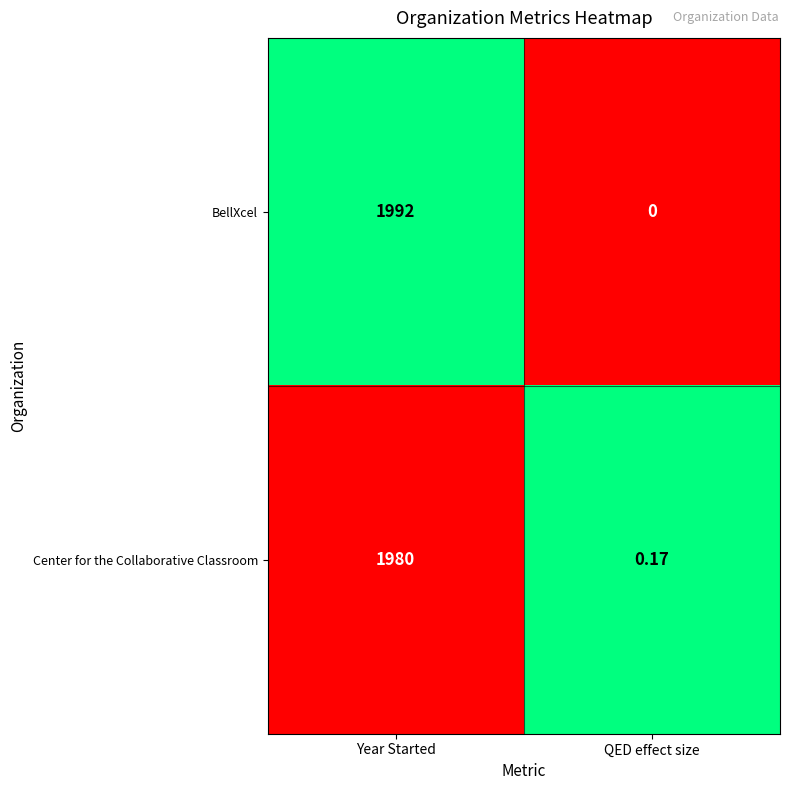

Which category has the highest value in the Center for the Collaborative Classroom series?

Year Started